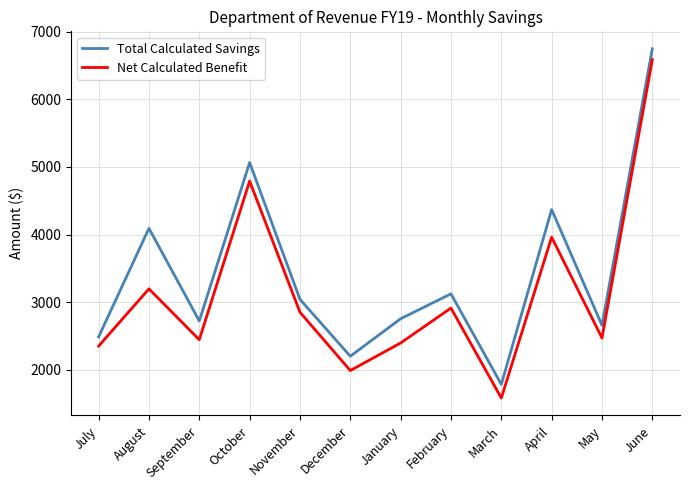

Is the value of Total Calculated Savings at May greater than the value of Net Calculated Benefit at July?

Yes